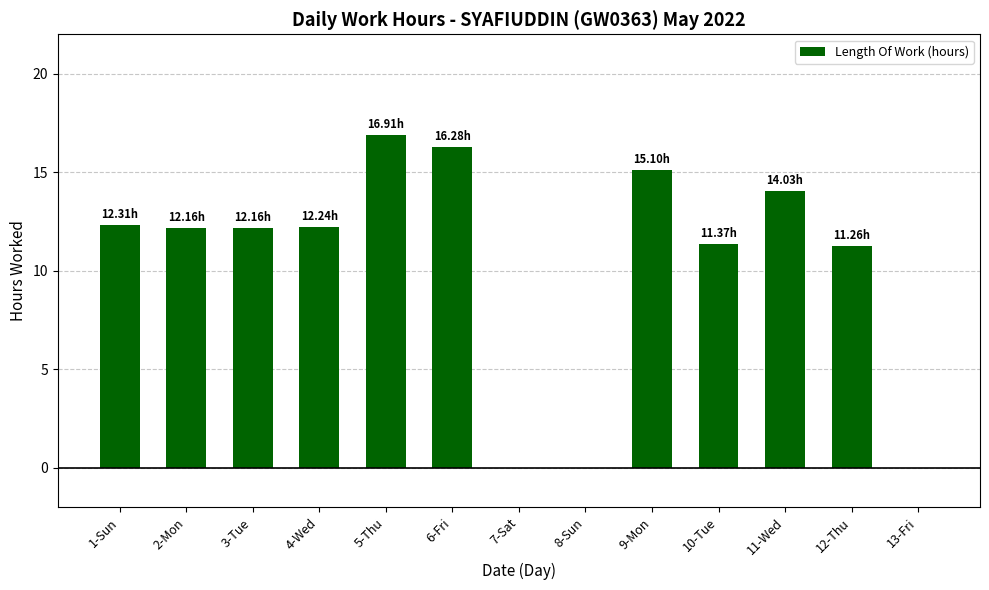

Which has a higher value, 8-Sun or 9-Mon?

9-Mon